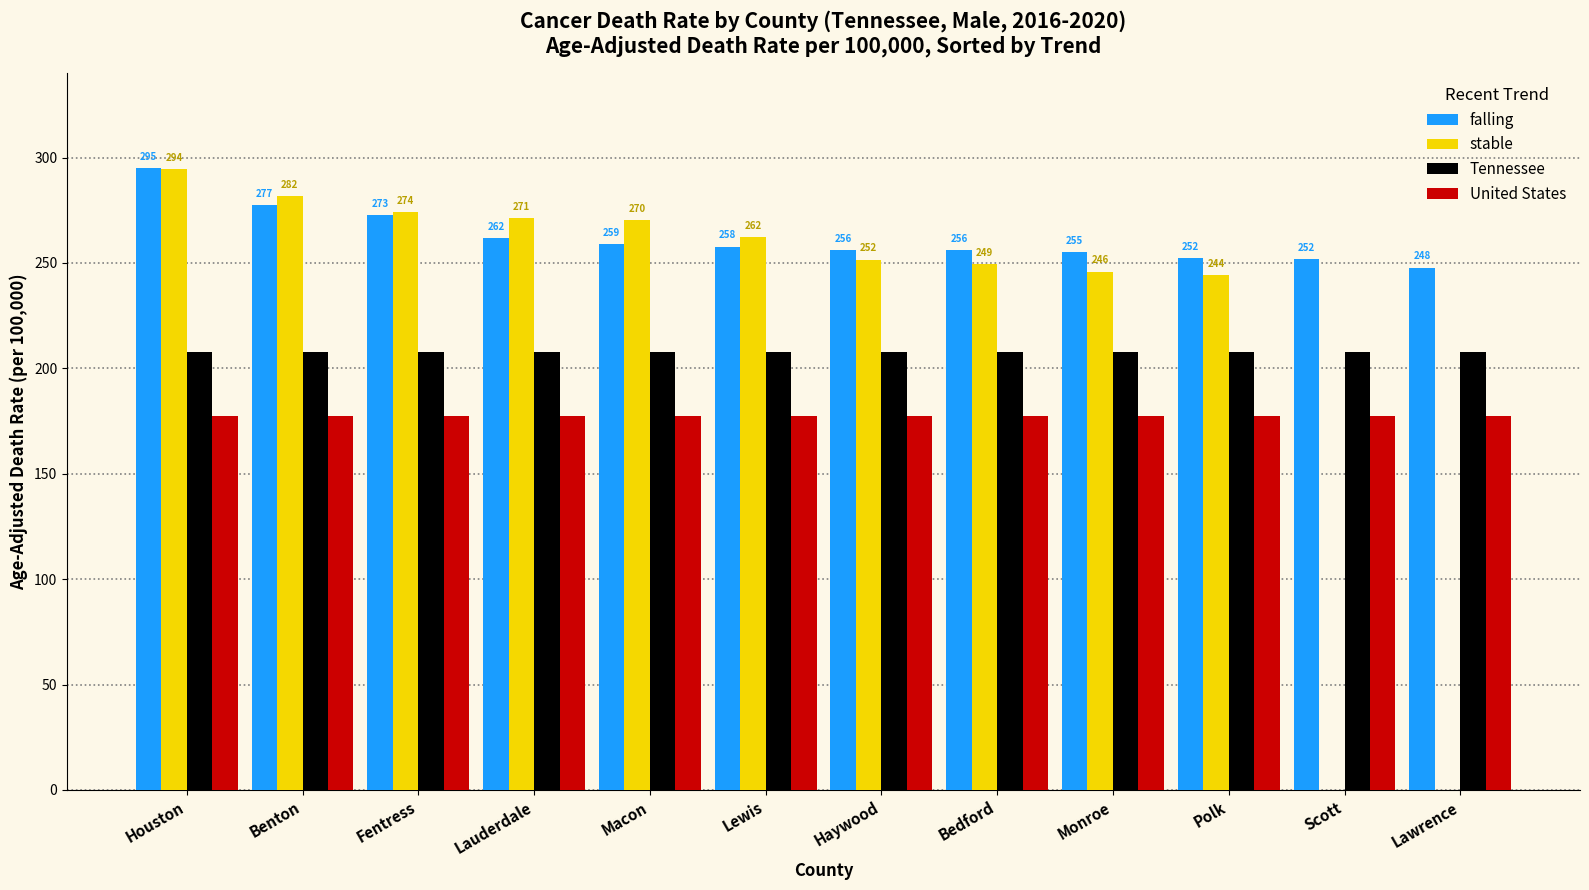

What is the total value across all series at Lawrence?

633.0